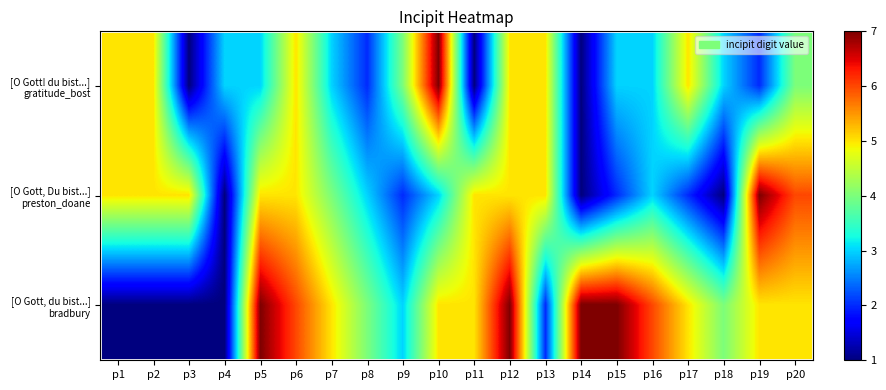

At how many categories does at least one series exceed 1?

20